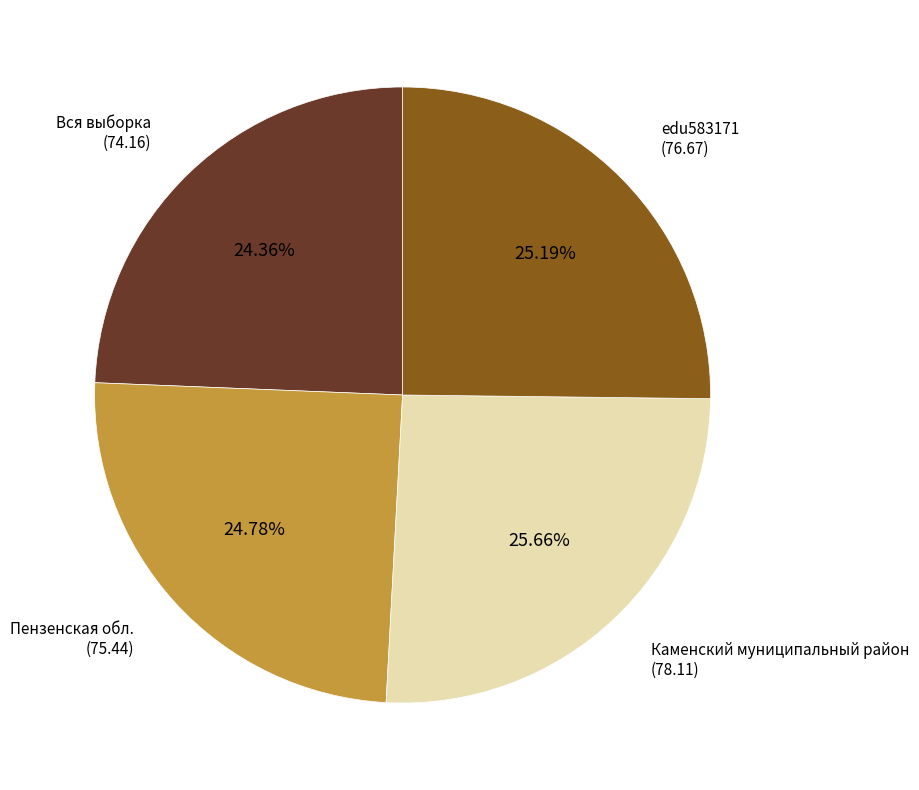

Is there any slice that represents more than half of the pie?

No